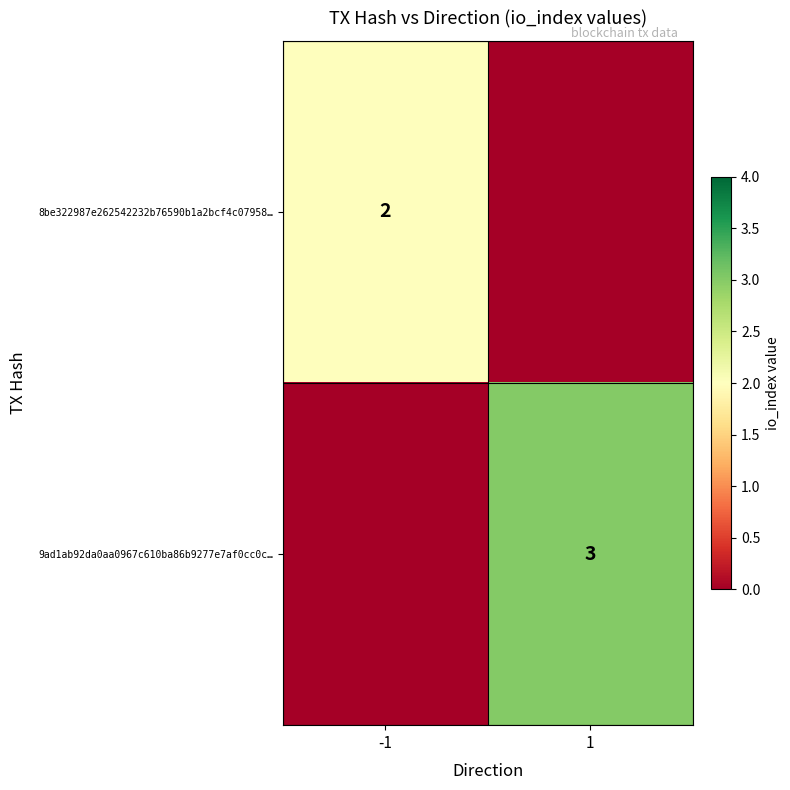

Is it true that 8be322987e262542232b76590b1a2bcf4c07958… equals 3 at -1?

False